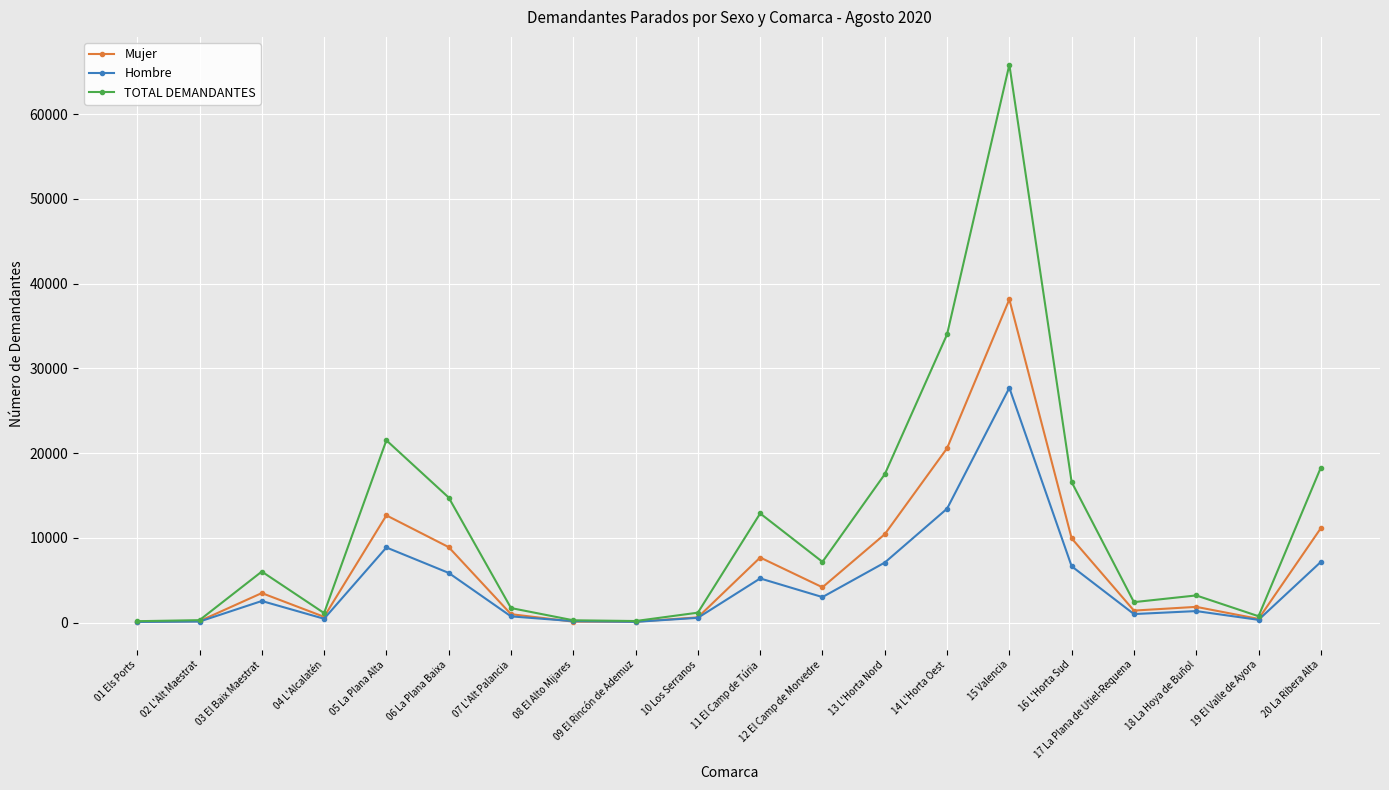

At 20 La Ribera Alta, list the series in order from smallest to largest.

Hombre, Mujer, TOTAL DEMANDANTES